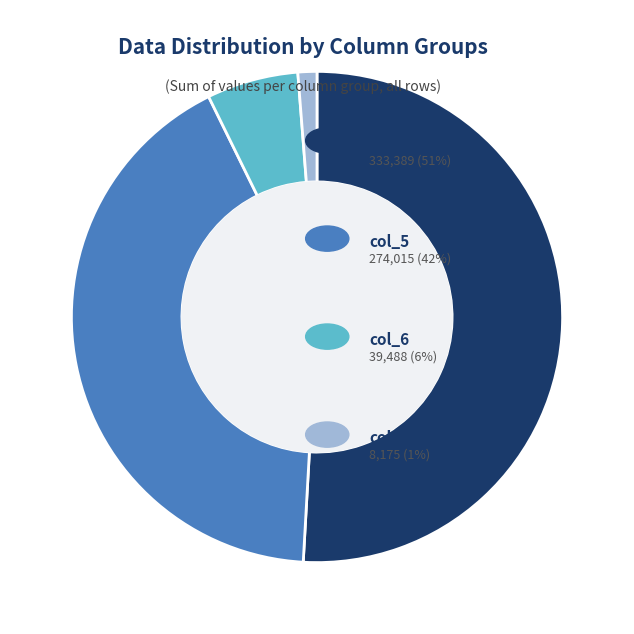

Does any single category account for the majority?

Yes